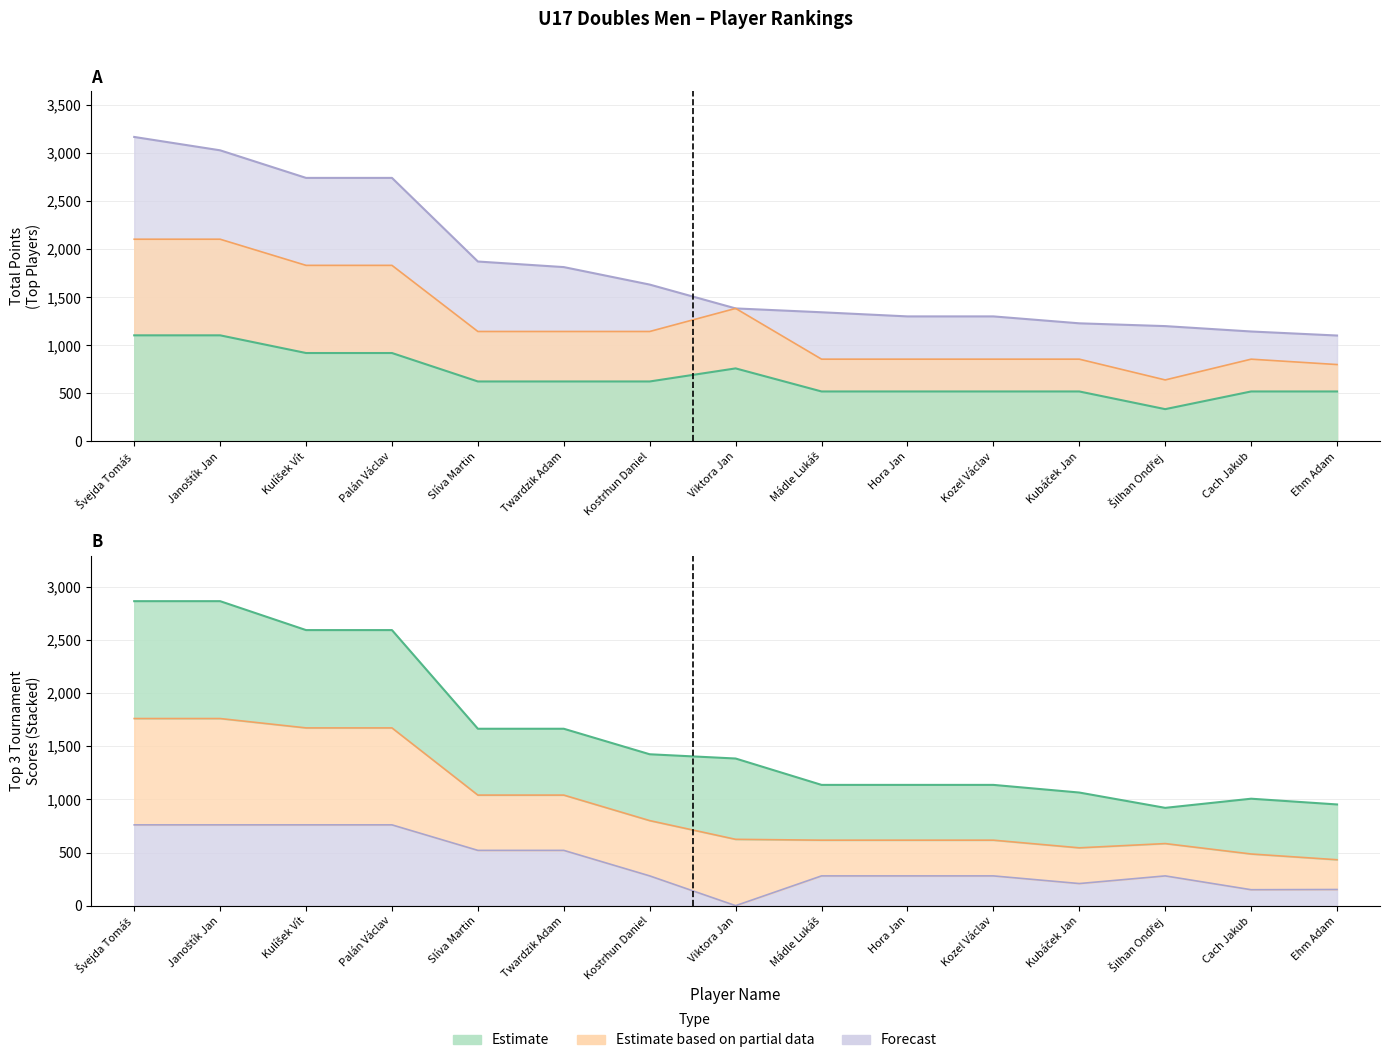

What is the label of the 10th point from the right?

Twardzik Adam